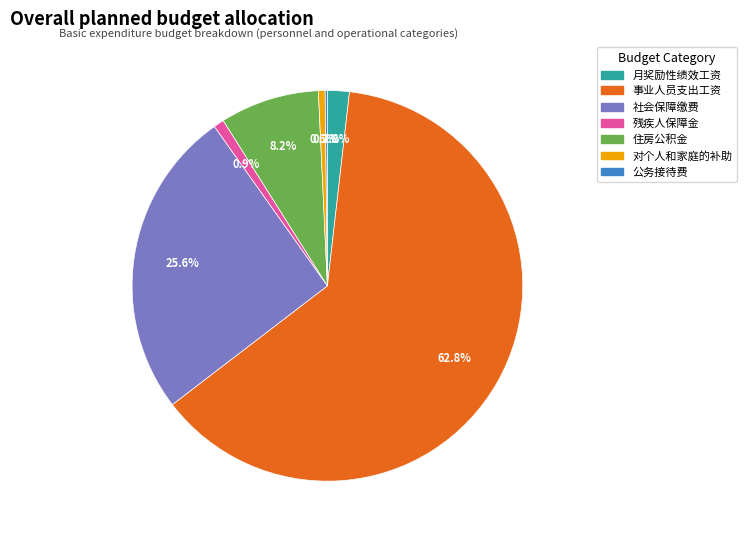

Is there any slice that represents more than half of the pie?

Yes